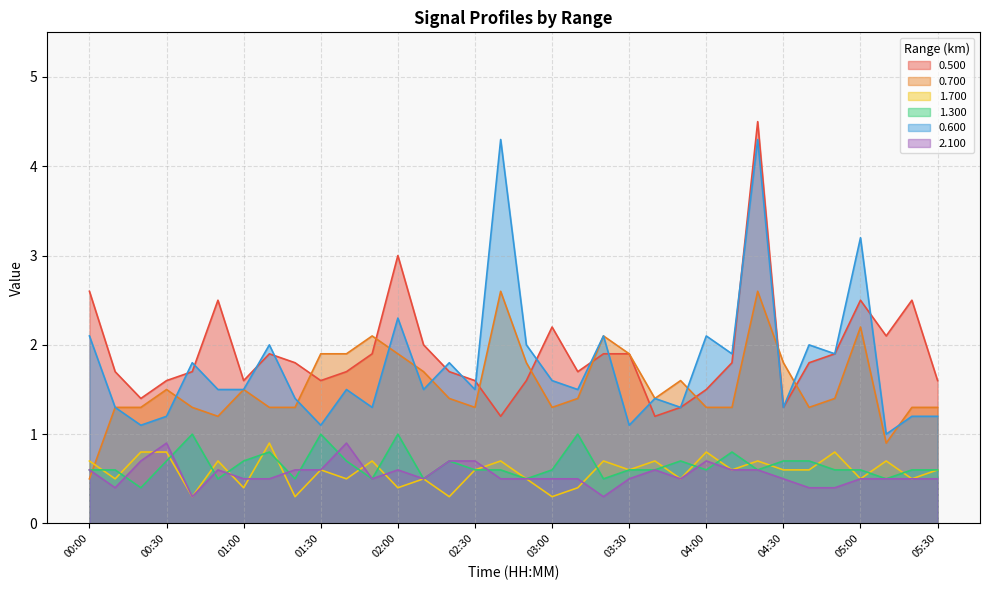

Reading right to left, extract all data points from this chart.

0.500: 1.6	2.5	2.1	2.5	1.9	1.8	1.3	4.5	1.8	1.5	1.3	1.2	1.9	1.9	1.7	2.2	1.6	1.2	1.6	1.7	2.0	3.0	1.9	1.7	1.6	1.8	1.9	1.6	2.5	1.7	1.6	1.4	1.7	2.6
0.700: 1.3	1.3	0.9	2.2	1.4	1.3	1.8	2.6	1.3	1.3	1.6	1.4	1.9	2.1	1.4	1.3	1.8	2.6	1.3	1.4	1.7	1.9	2.1	1.9	1.9	1.3	1.3	1.5	1.2	1.3	1.5	1.3	1.3	0.5
1.700: 0.6	0.5	0.7	0.5	0.8	0.6	0.6	0.7	0.6	0.8	0.5	0.7	0.6	0.7	0.4	0.3	0.5	0.7	0.6	0.3	0.5	0.4	0.7	0.5	0.6	0.3	0.9	0.4	0.7	0.3	0.8	0.8	0.5	0.7
1.300: 0.6	0.6	0.5	0.6	0.6	0.7	0.7	0.6	0.8	0.6	0.7	0.6	0.6	0.5	1.0	0.6	0.5	0.6	0.6	0.7	0.5	1.0	0.5	0.7	1.0	0.5	0.8	0.7	0.5	1.0	0.7	0.4	0.6	0.6
0.600: 1.2	1.2	1.0	3.2	1.9	2.0	1.3	4.3	1.9	2.1	1.3	1.4	1.1	2.1	1.5	1.6	2.0	4.3	1.5	1.8	1.5	2.3	1.3	1.5	1.1	1.4	2.0	1.5	1.5	1.8	1.2	1.1	1.3	2.1
2.100: 0.5	0.5	0.5	0.5	0.4	0.4	0.5	0.6	0.6	0.7	0.5	0.6	0.5	0.3	0.5	0.5	0.5	0.5	0.7	0.7	0.5	0.6	0.5	0.9	0.6	0.6	0.5	0.5	0.6	0.3	0.9	0.7	0.4	0.6